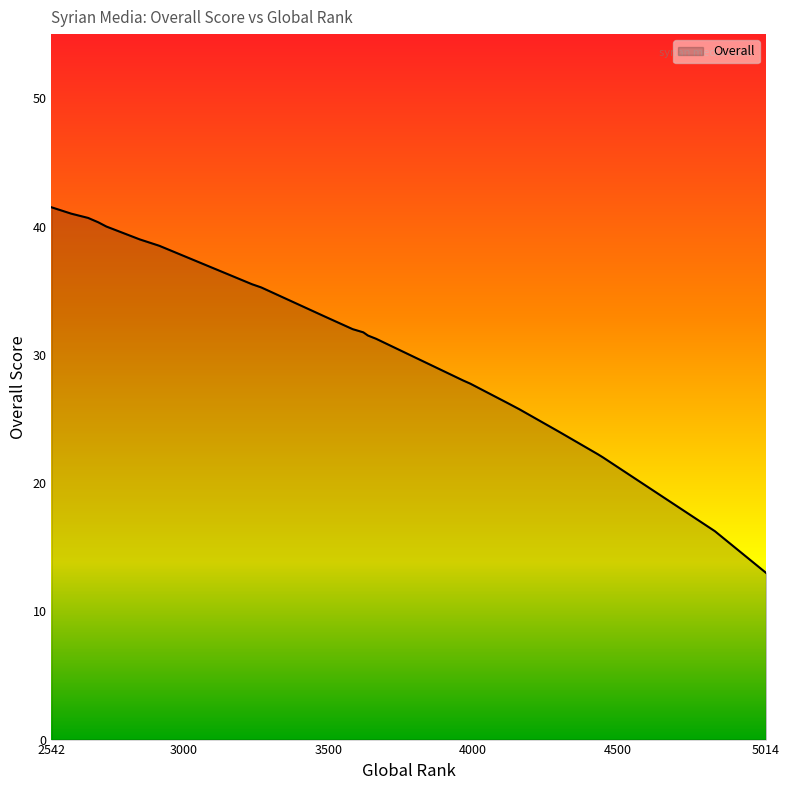

Is it true that the value at 3236 is 20.9?

False